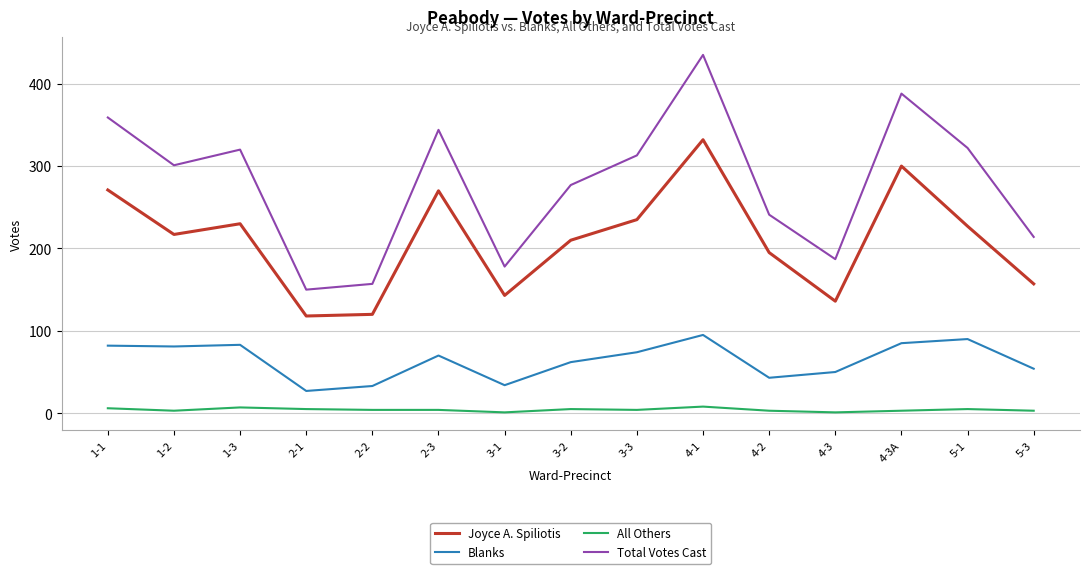

At how many categories does at least one series exceed 125?

15